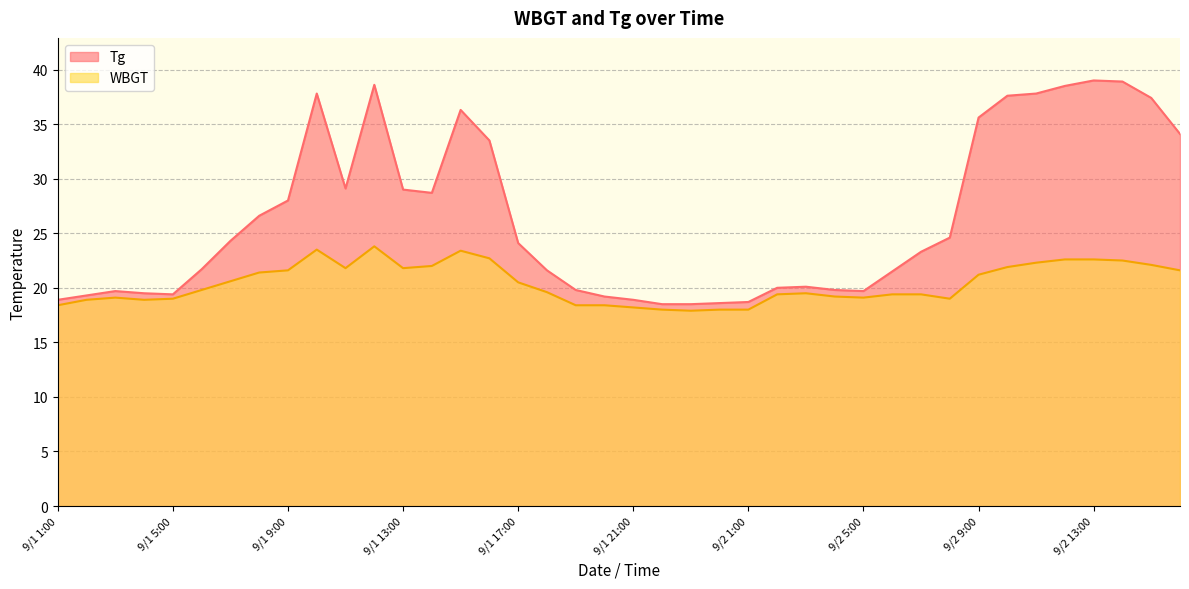

Where is WBGT nearest to the value 20?

9/1 6:00